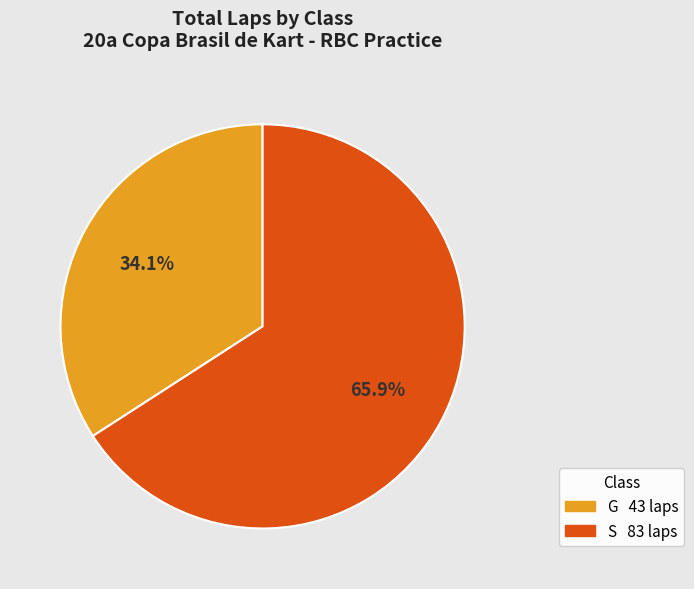

Is there a majority slice in this chart?

Yes